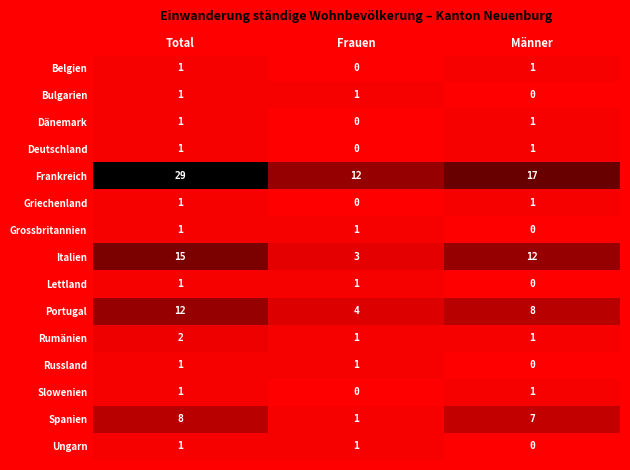

What is the spread (max minus min) of values at Total?

28